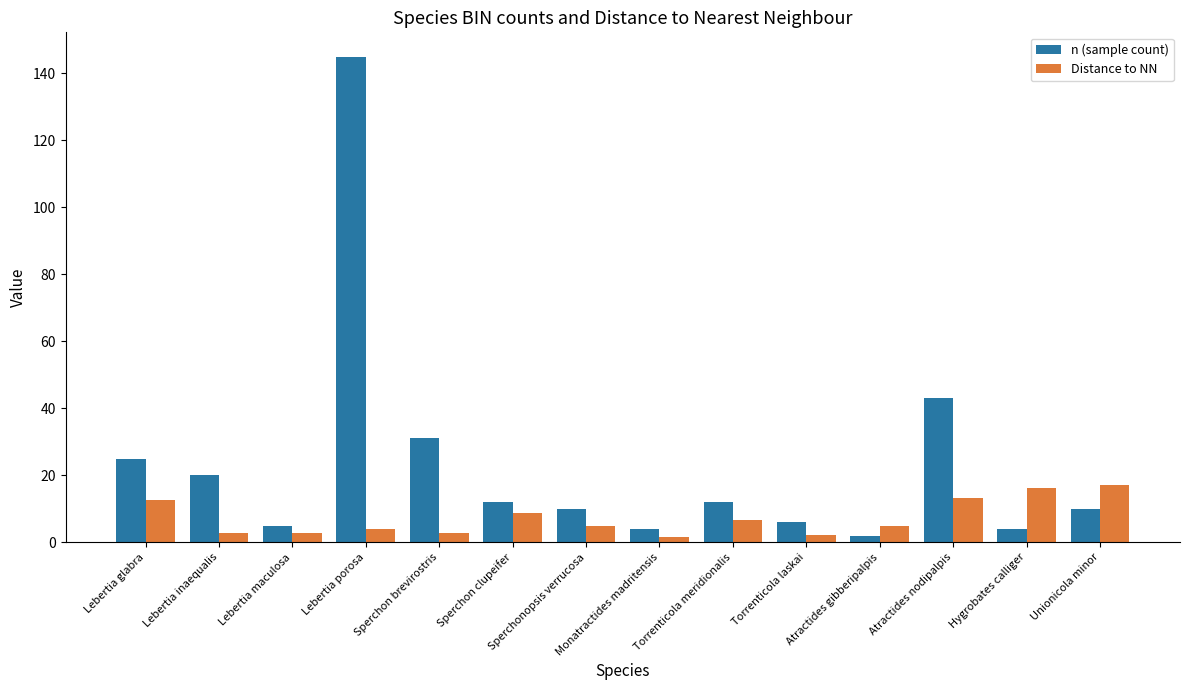

At how many categories does at least one series exceed 33?

2